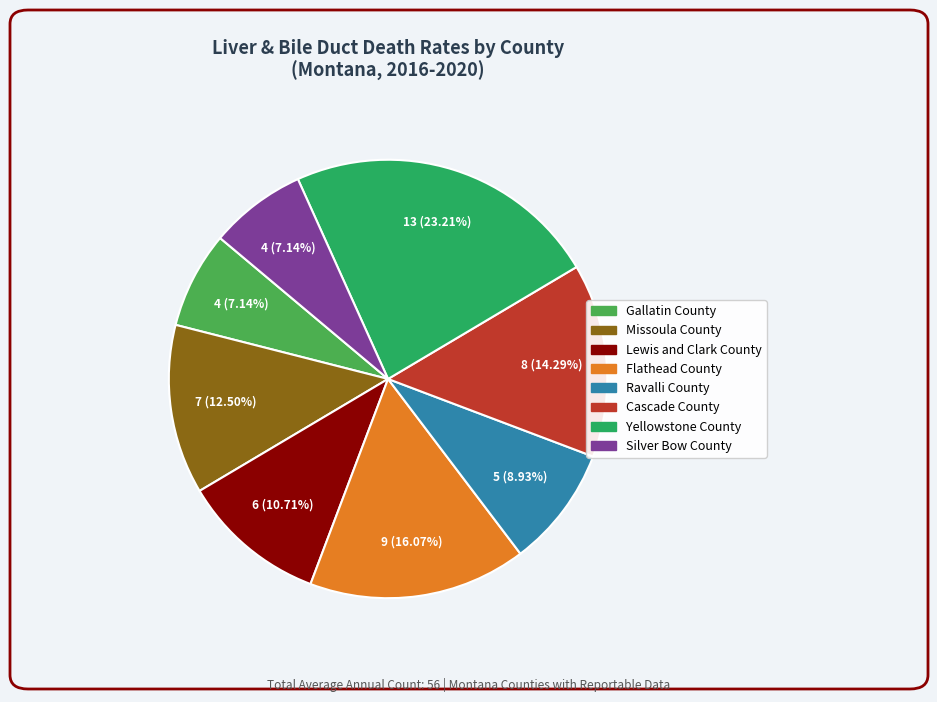

Does Gallatin County represent more than half of the total?

No